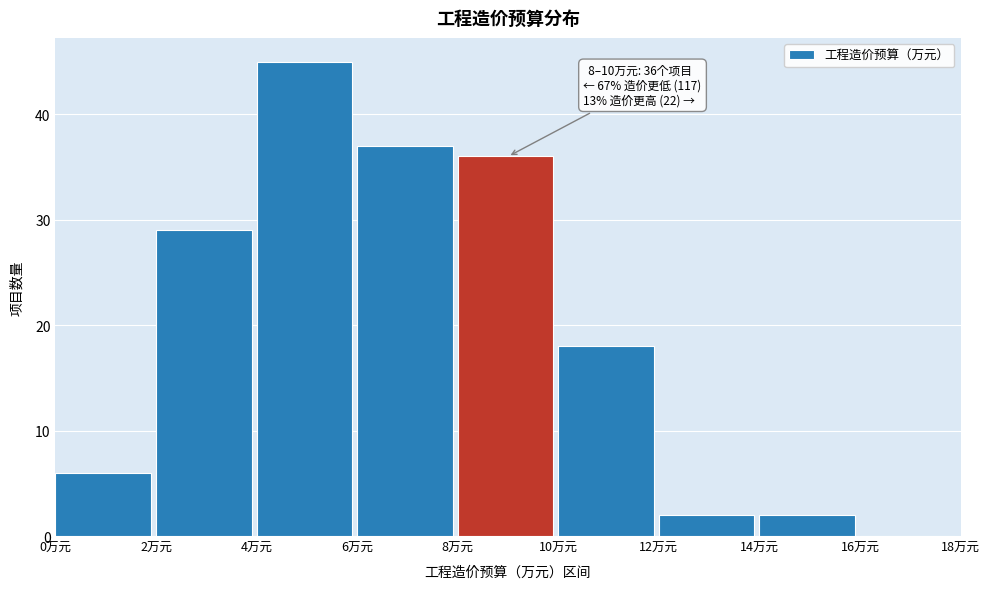

Which range on the x-axis has the tallest bar?

4 to 6